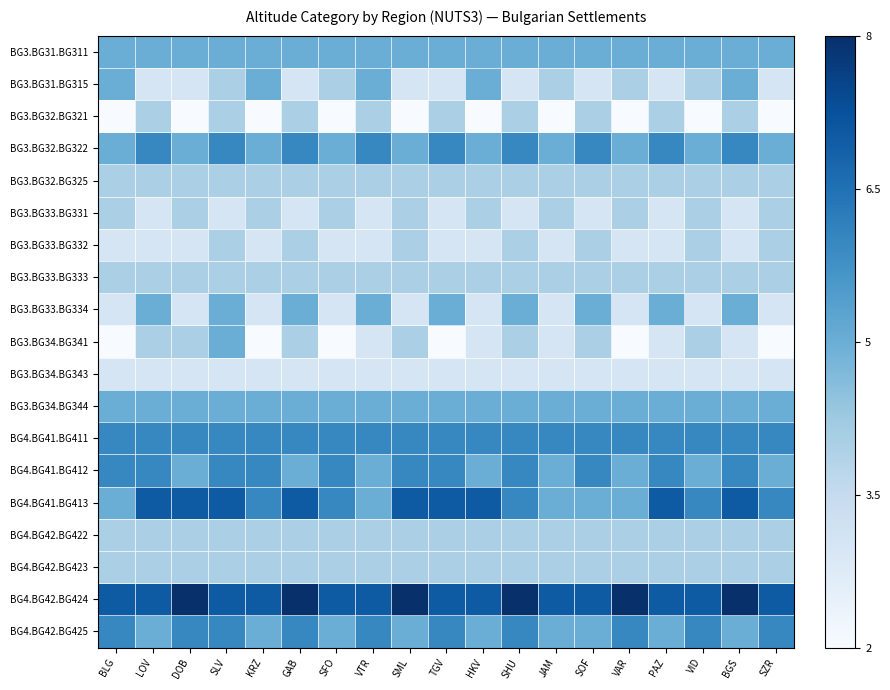

How many data points does each series have?

19